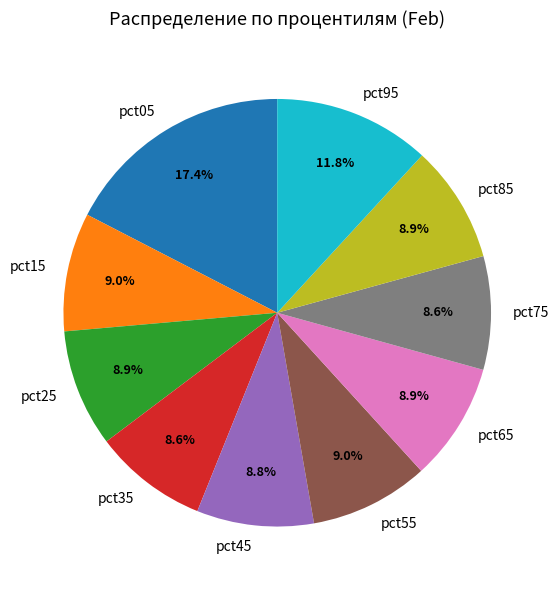

The pct55 slice represents 2% of the pie. True or false?

False